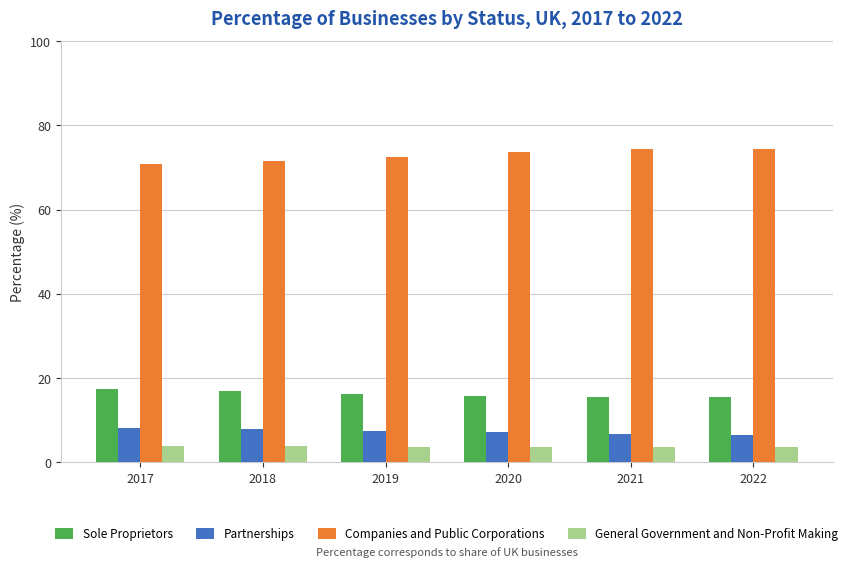

What is the spread (max minus min) of values at 2019?

68.8